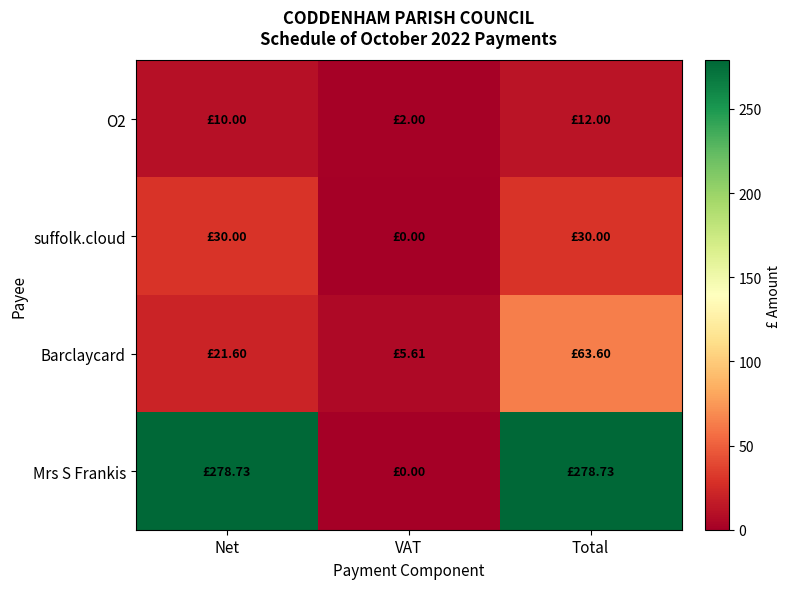

List the series in order of their peak value, lowest first.

O2, suffolk.cloud, Barclaycard, Mrs S Frankis